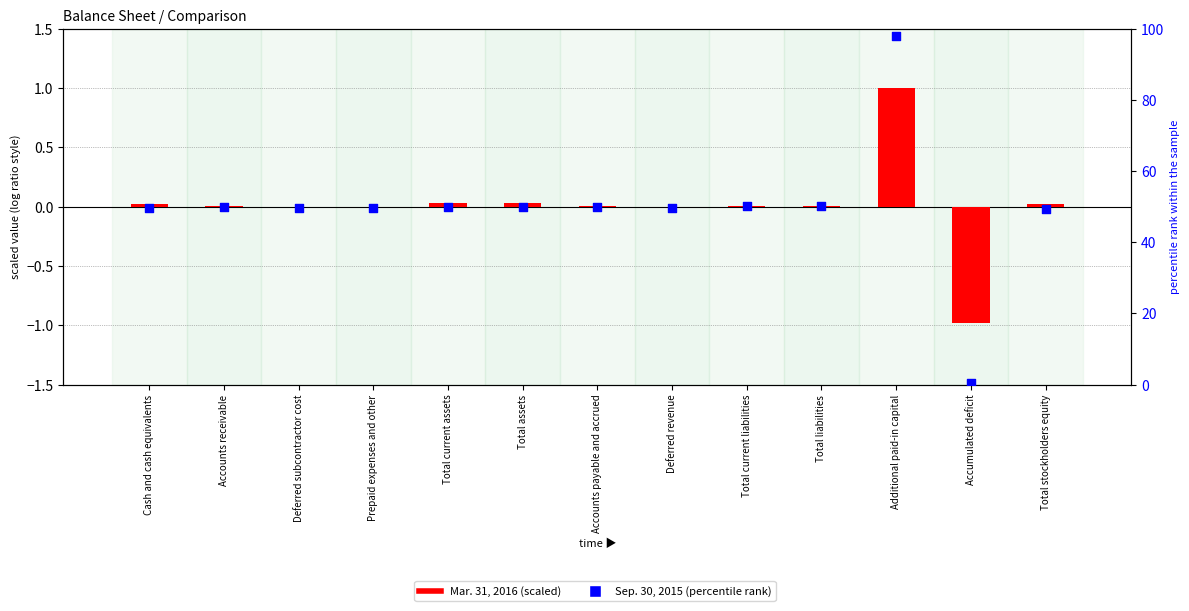

Which series has the largest total across all categories?

Sep. 30, 2015